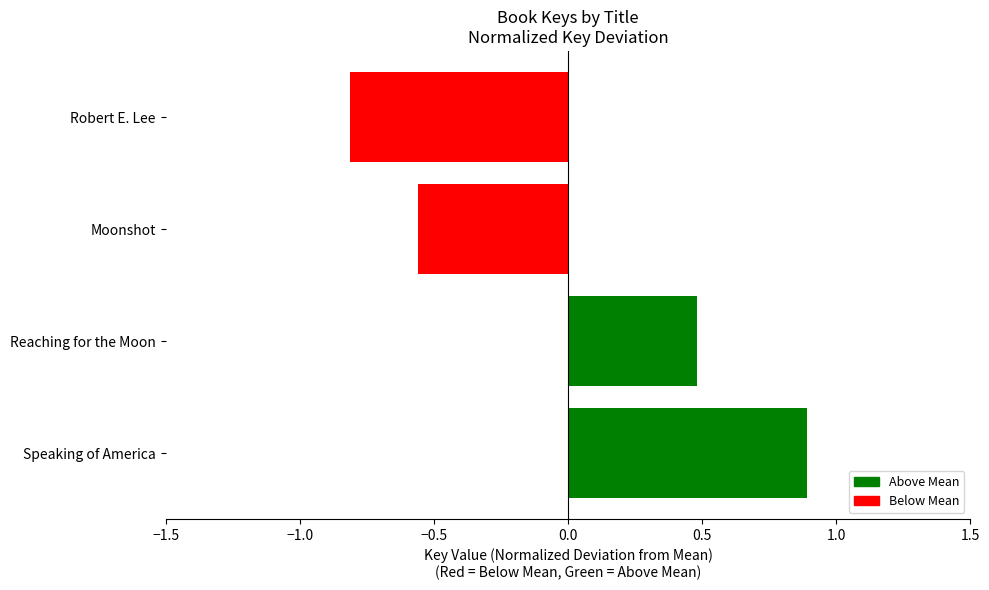

The chart shows a value of -0.2 at Moonshot. True or false?

False